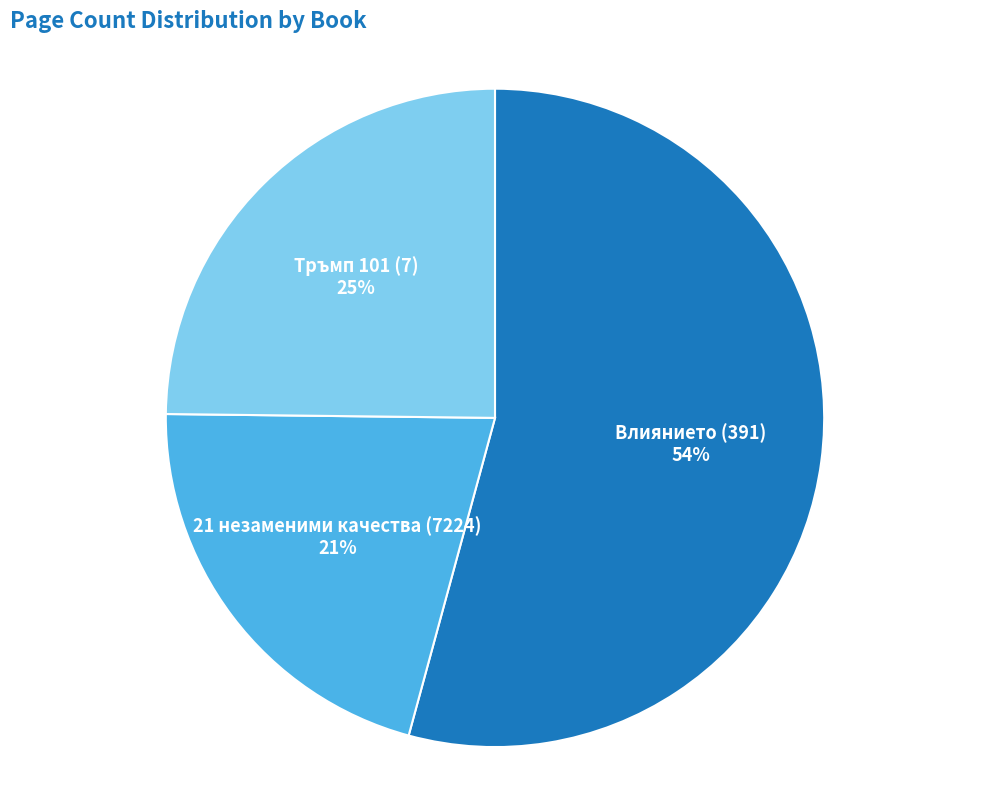

How many segments does this pie chart have?

3